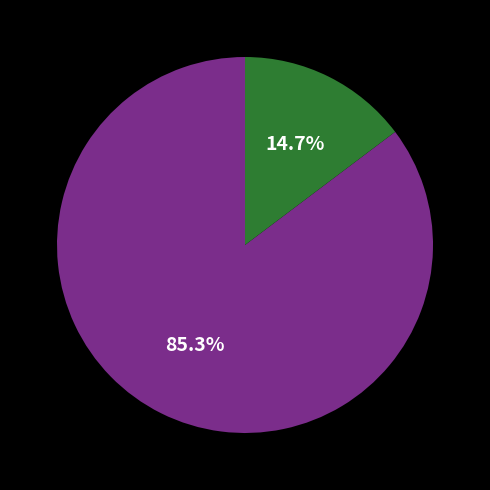

Is there a majority slice in this chart?

Yes